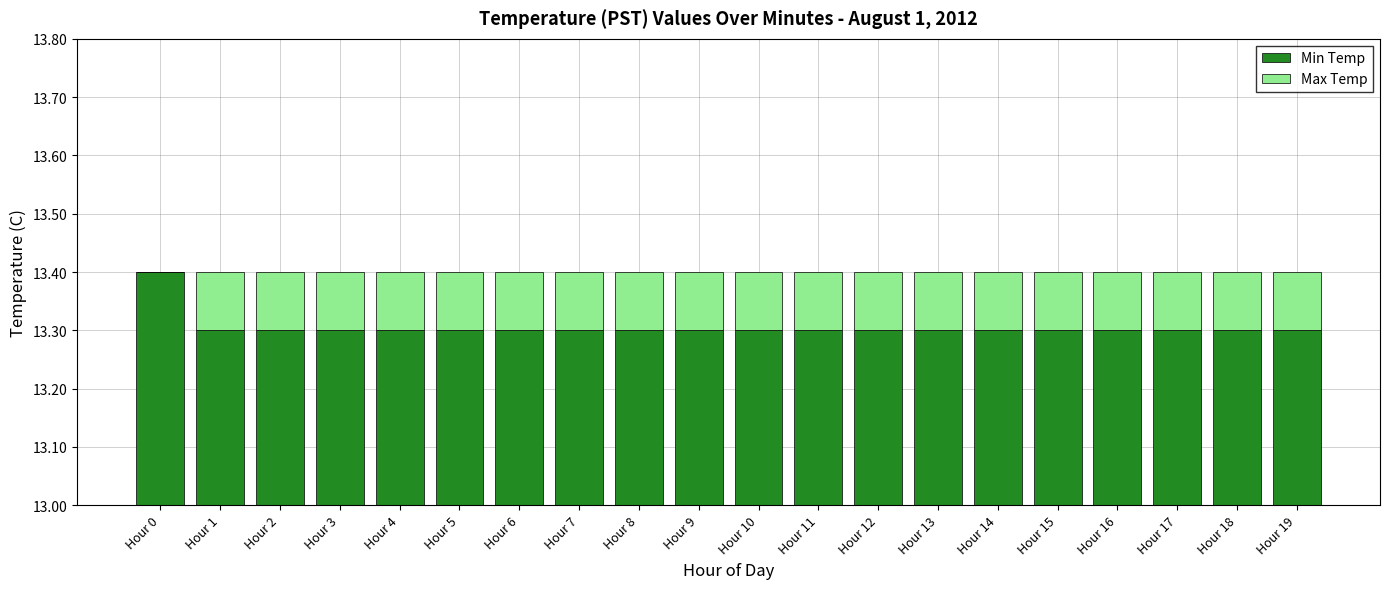

What are all the series names shown in the legend?

Min Temp, Max Temp